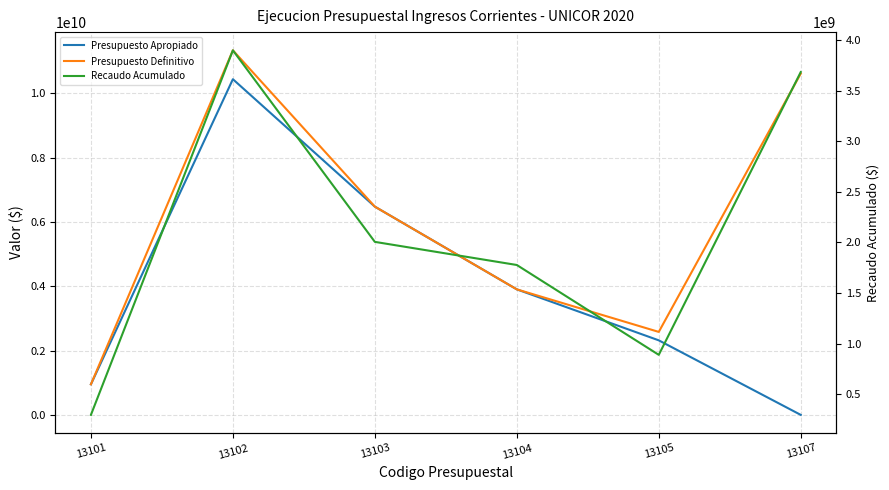

Which series has the largest total across all categories?

Presupuesto Definitivo